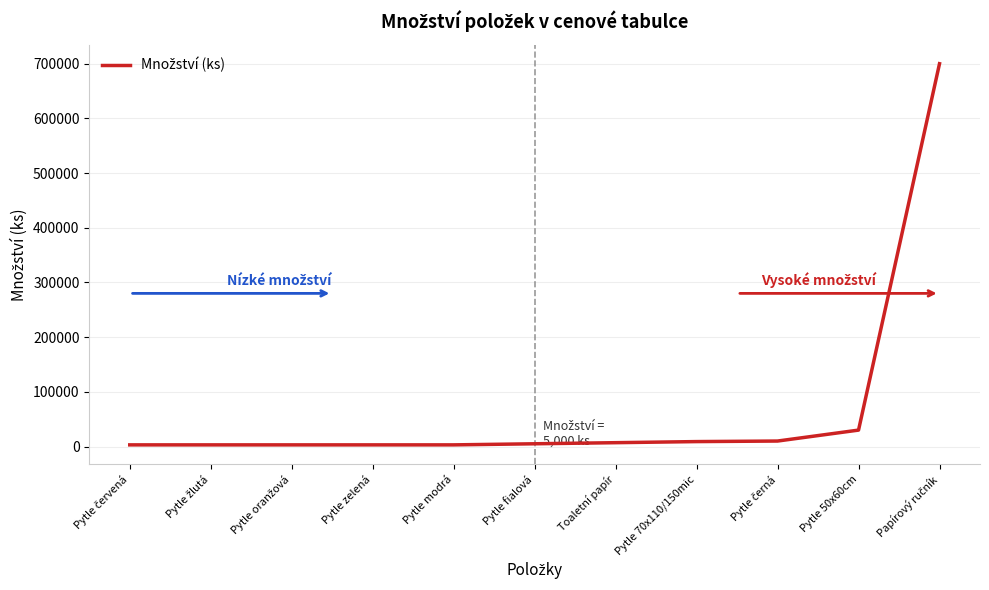

What is the difference between the maximum and minimum values?

697000